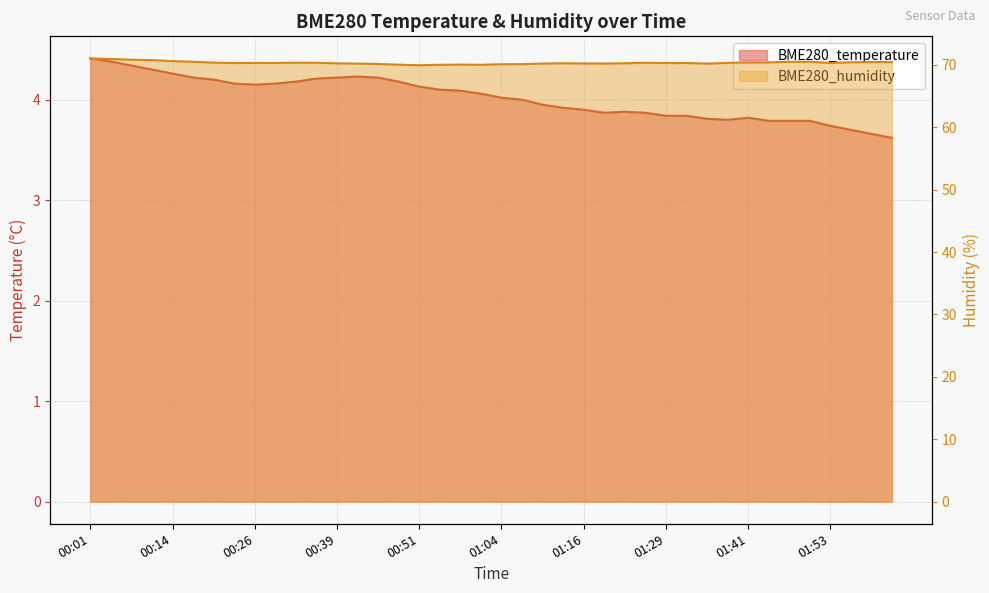

How many interior local valleys does the BME280_humidity series have?

8